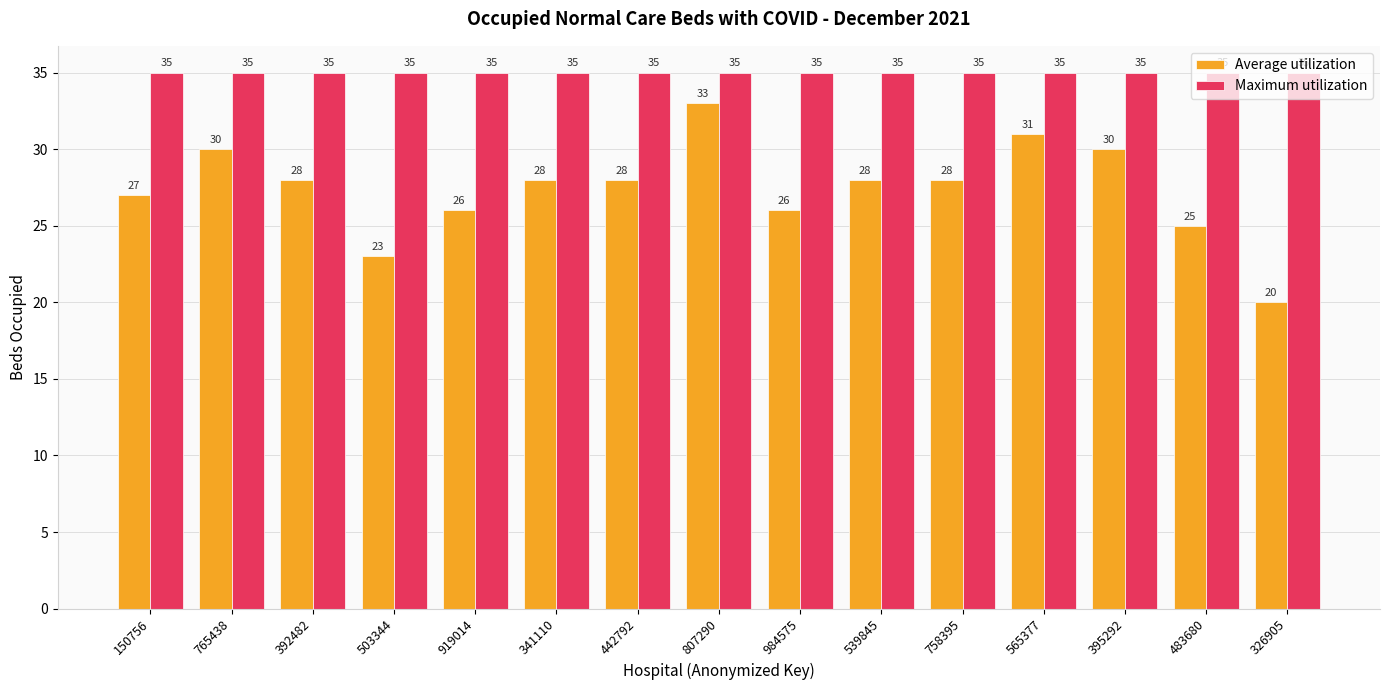

The value of Average utilization at 150756 is 27. True or false?

True